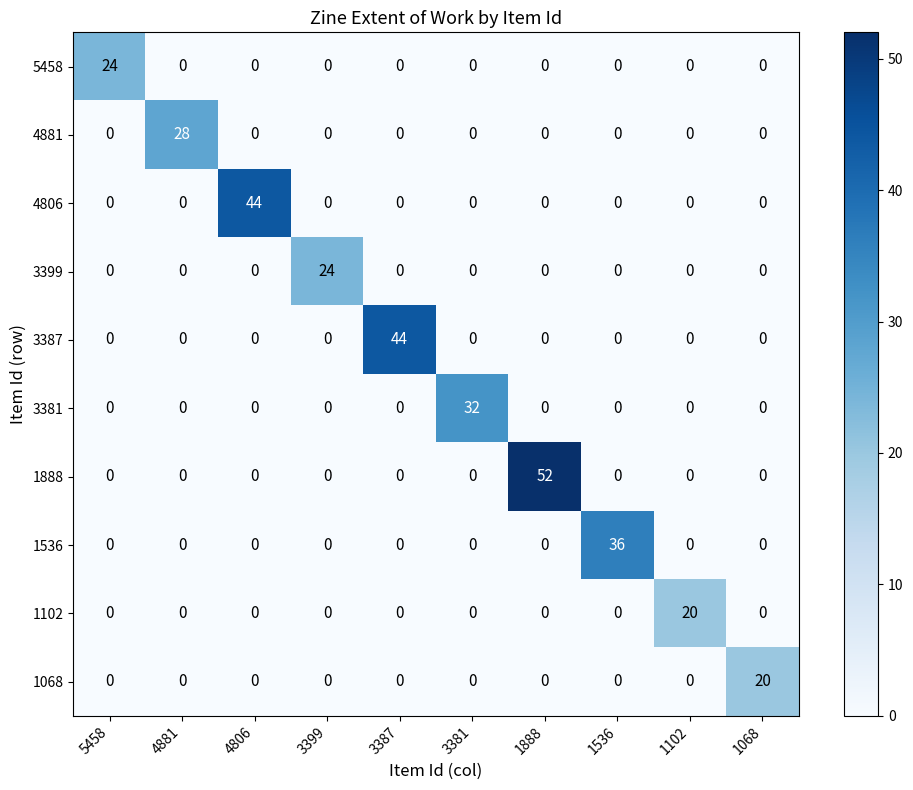

At how many categories does at least one series exceed 5?

10